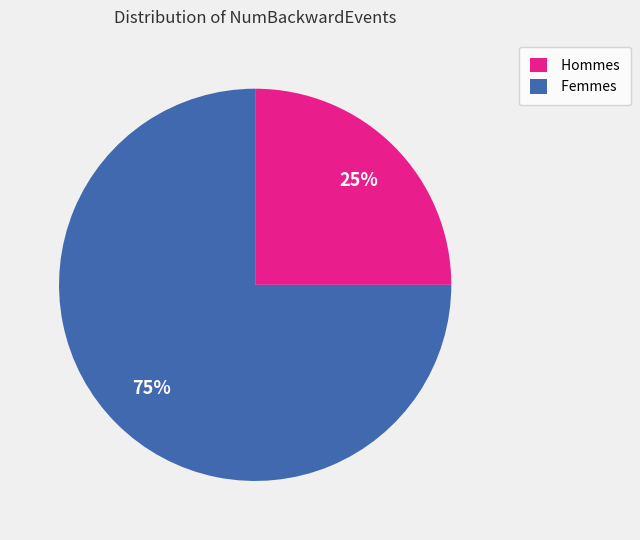

To the nearest percent, what is the average slice percentage?

50%